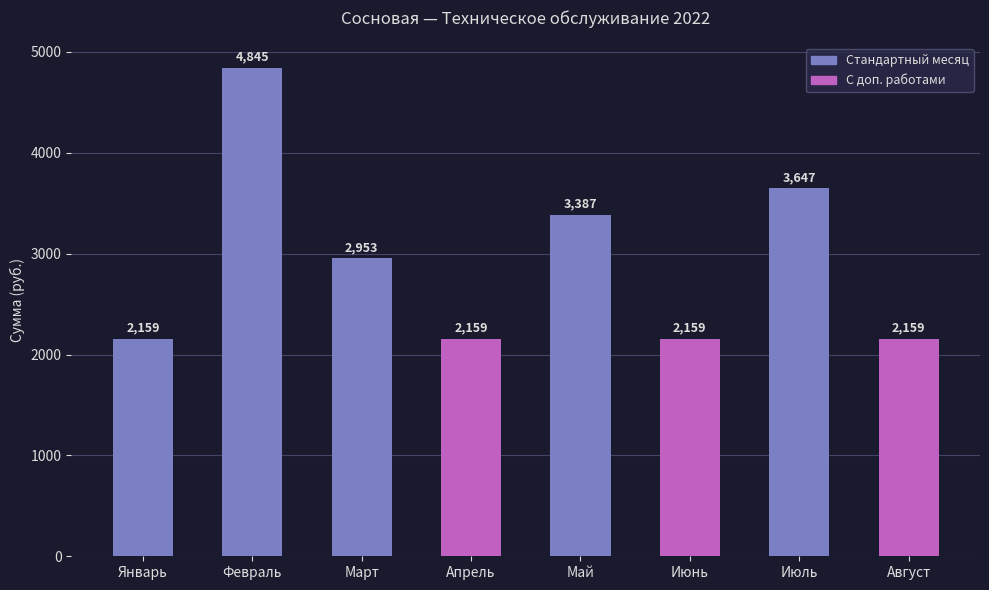

What is the greatest value displayed?

4844.9